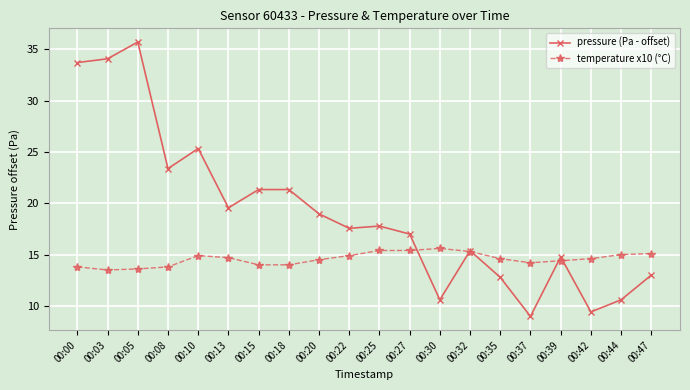

Is it true that temperature x10 (°C) equals 24.6 at 00:18?

False